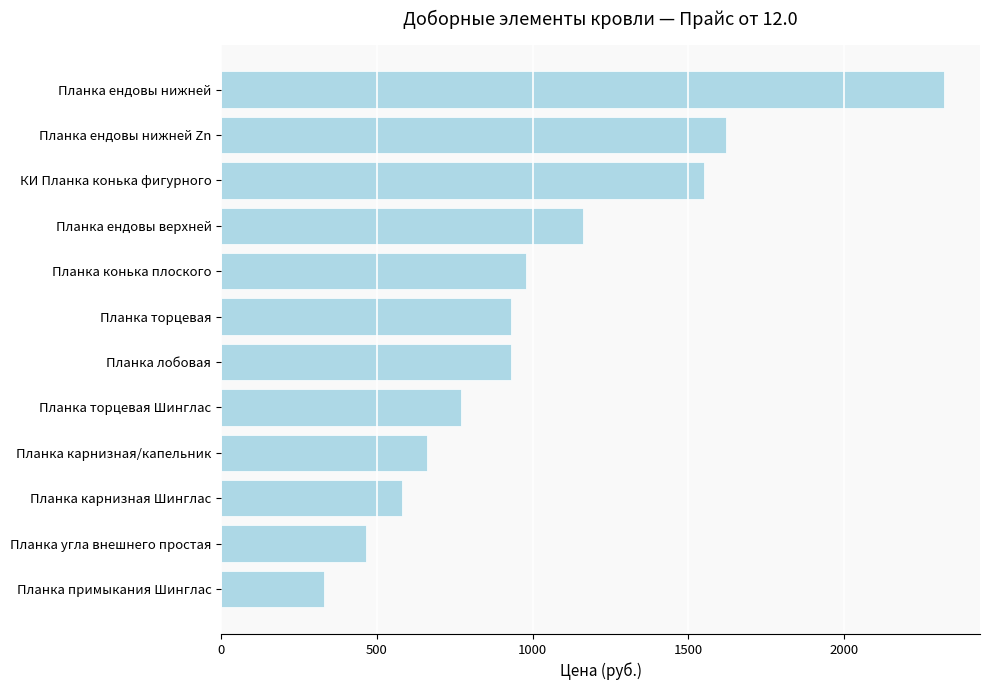

Does the chart contain stacked bars?

No